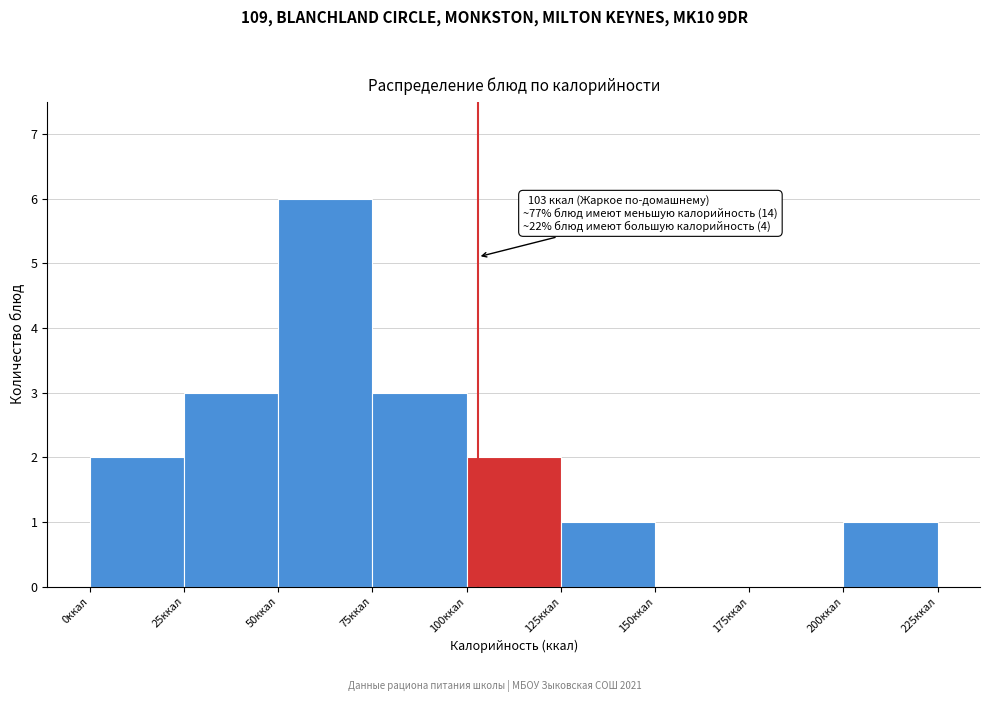

Over which range of the x-axis is the bar tallest?

50 to 75